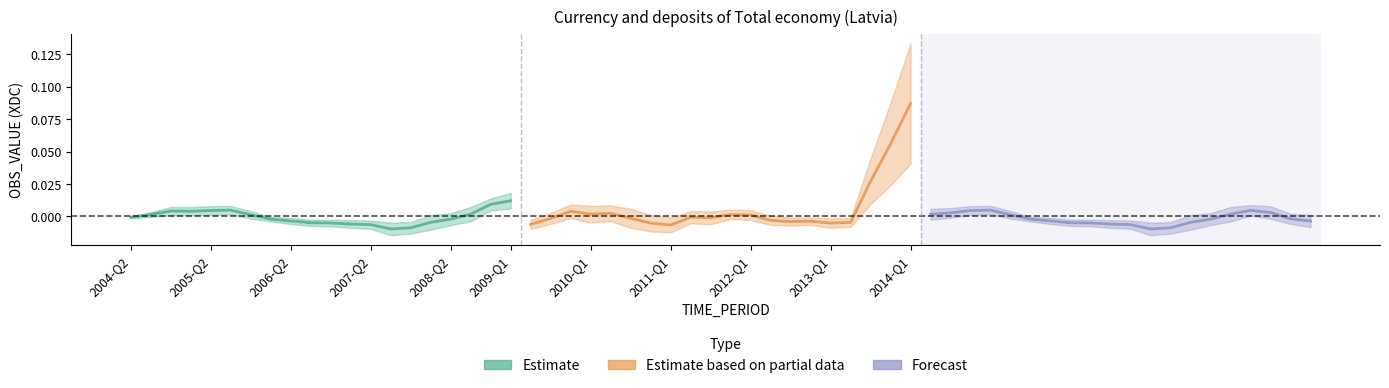

The value of Forecast at 2013-Q1 is -0.0. True or false?

False